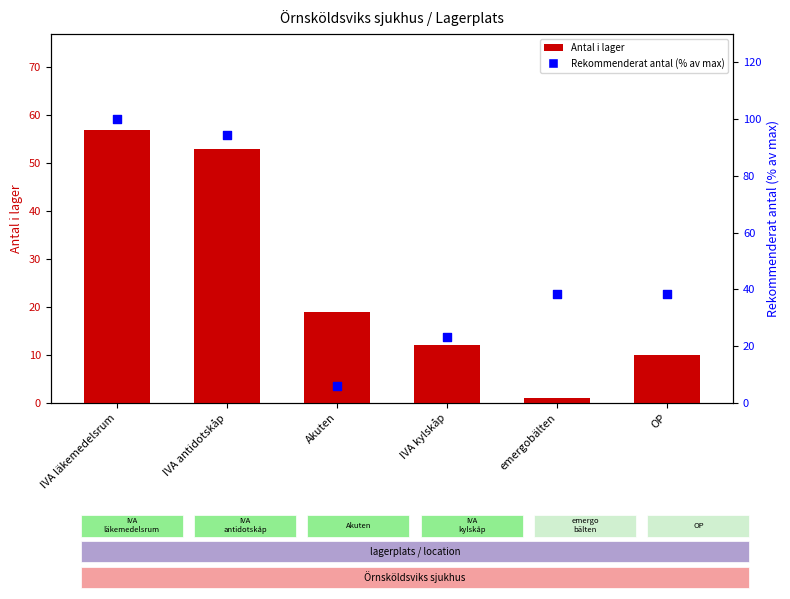

What is the total value across all series at emergobälten?

39.5